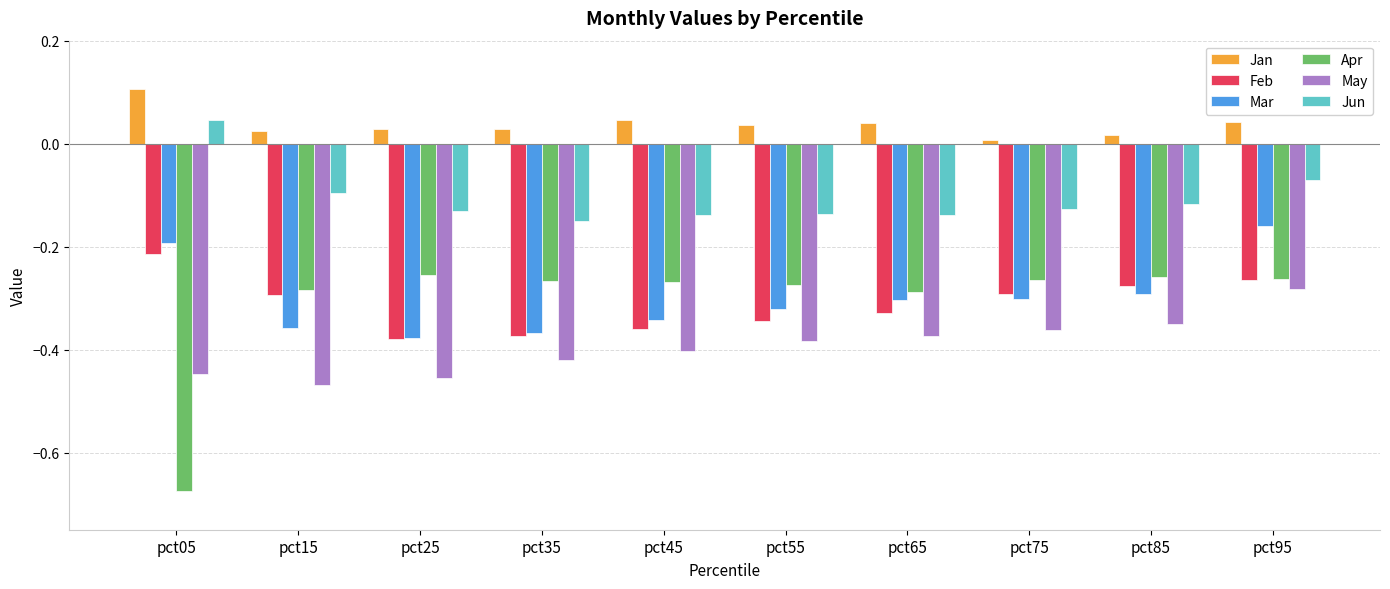

Where is Feb nearest to the value 0?

pct05